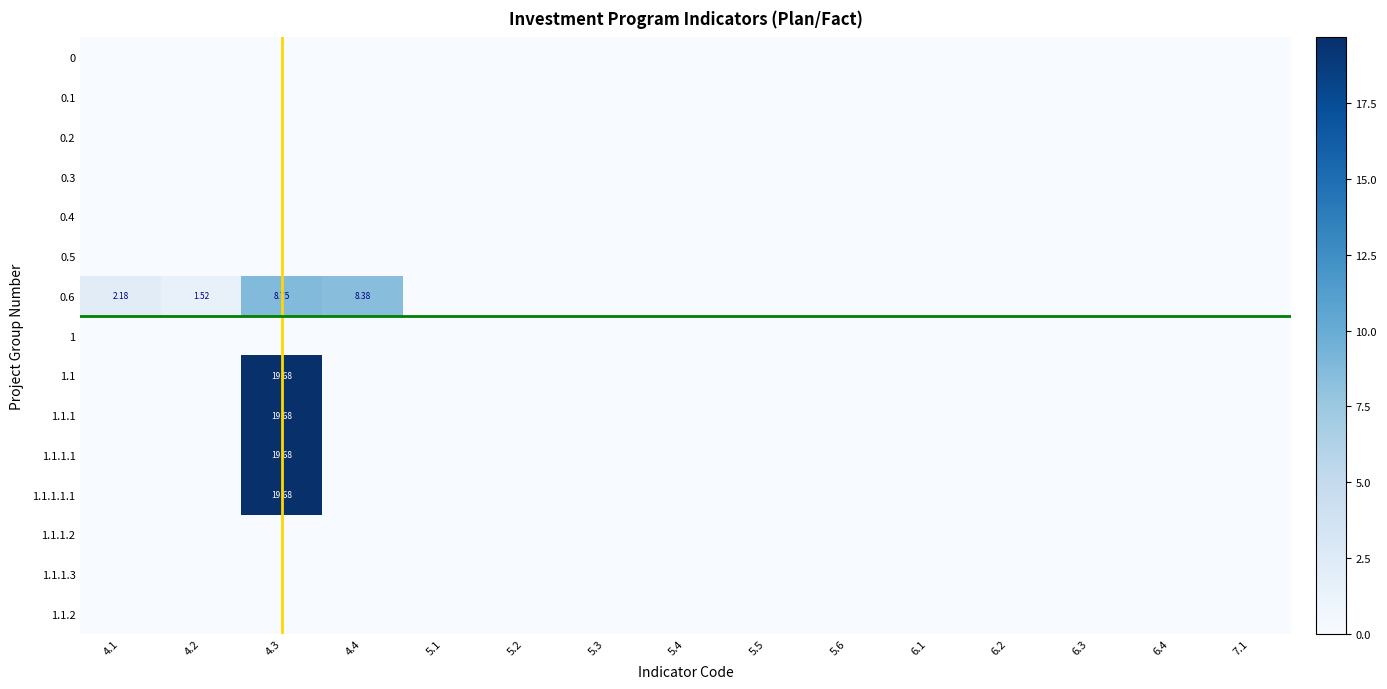

How many distinct data groups are displayed?

15